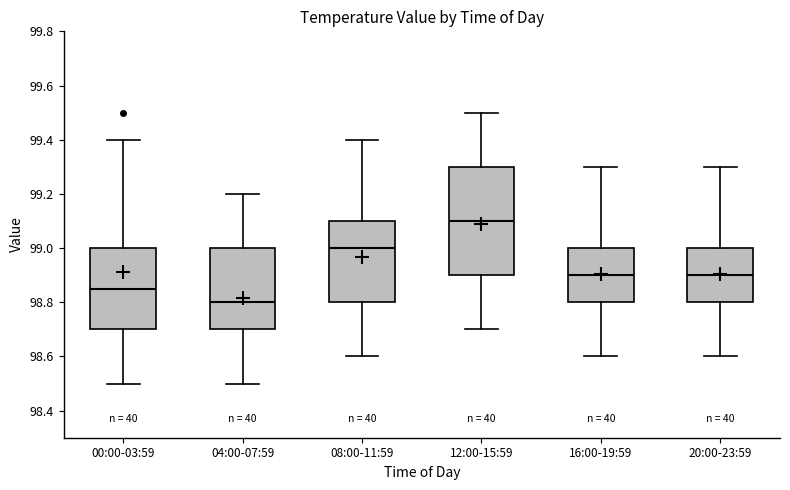

Reading left to right, read every box against the y-axis: the position of its median line, the range the box covers, and the ends of its whiskers. The values are not printed on the chart, so give them approximately, as read against the axis.

00:00-03:59: median 98.86, box 98.70 to 99.00, whiskers 98.50 to 99.40
04:00-07:59: median 98.80, box 98.70 to 99.00, whiskers 98.50 to 99.20
08:00-11:59: median 99.00, box 98.80 to 99.10, whiskers 98.60 to 99.40
12:00-15:59: median 99.10, box 98.90 to 99.30, whiskers 98.70 to 99.50
16:00-19:59: median 98.90, box 98.80 to 99.00, whiskers 98.60 to 99.30
20:00-23:59: median 98.90, box 98.80 to 99.00, whiskers 98.60 to 99.30